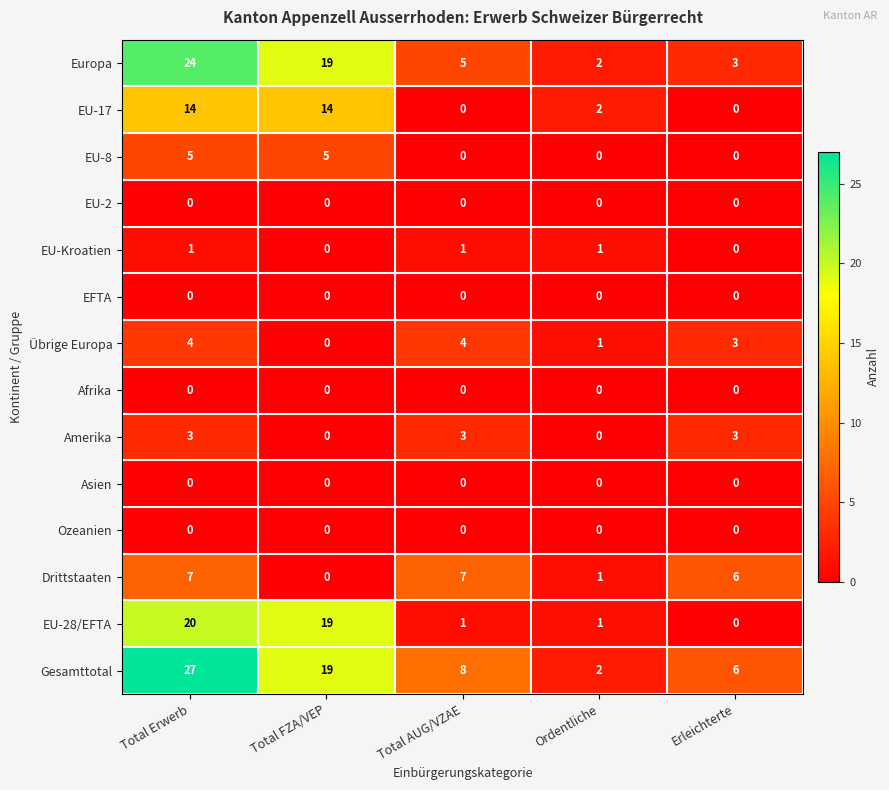

The EU-8 series shows 5 at Total FZA/VEP. True or false?

True